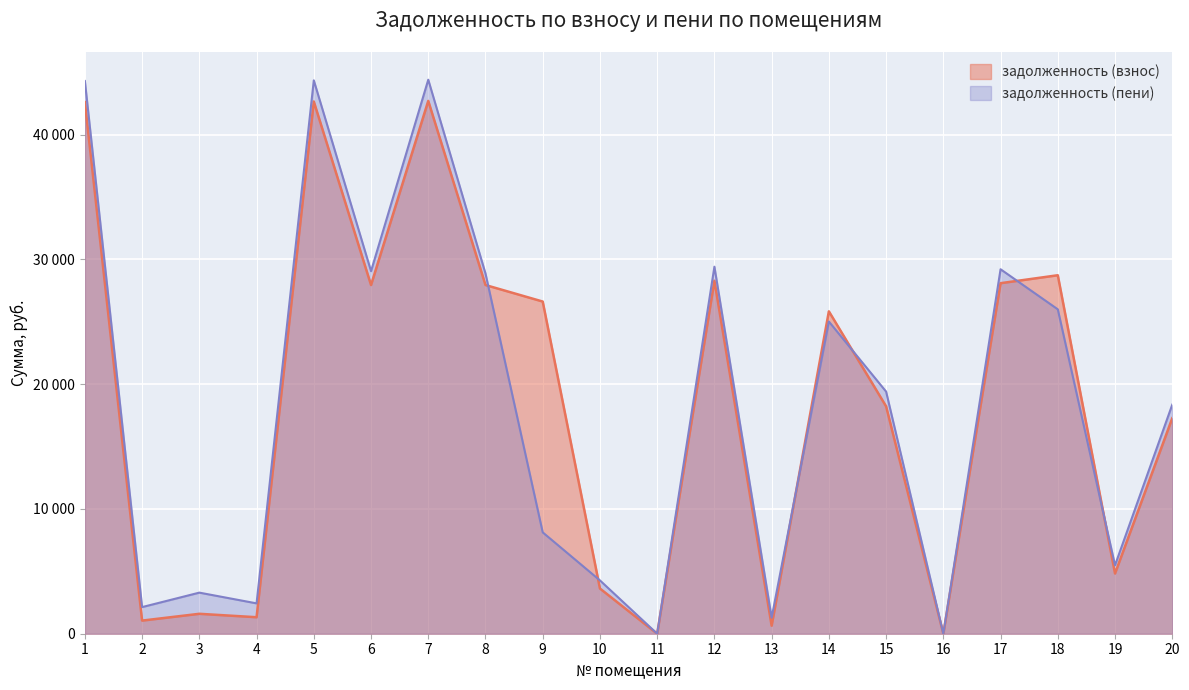

What is the spread (max minus min) of values at 7?

1698.5